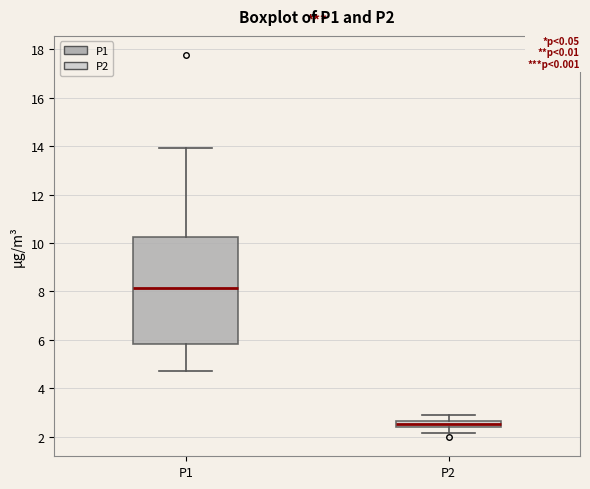

Which box's median line is the lowest?

P2